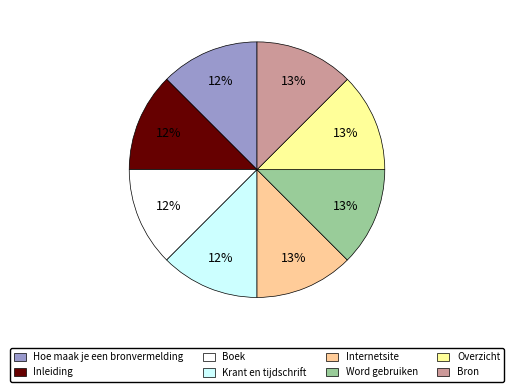

Does Word gebruiken represent more than half of the total?

No